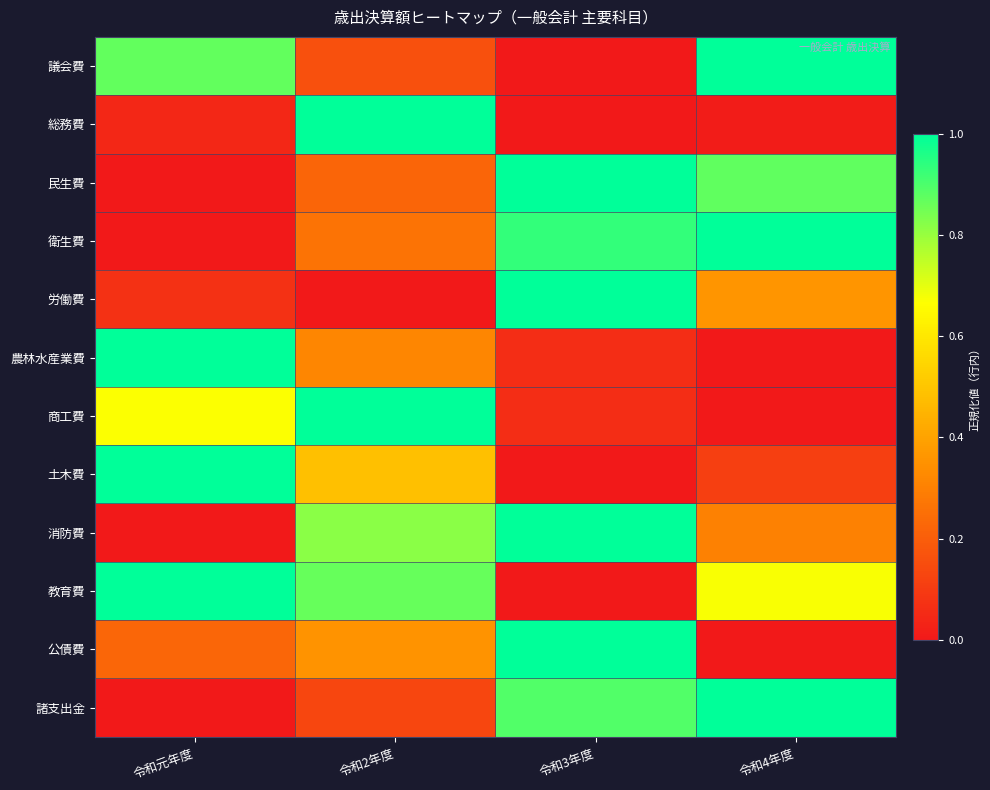

Reading left to right, what are all the values shown in this chart?

議会費: 令和元年度=0.9	令和2年度=0.2	令和3年度=0.0	令和4年度=1.0
総務費: 令和元年度=0.0	令和2年度=1.0	令和3年度=0.0	令和4年度=0.0
民生費: 令和元年度=0.0	令和2年度=0.2	令和3年度=1.0	令和4年度=0.9
衛生費: 令和元年度=0.0	令和2年度=0.3	令和3年度=0.9	令和4年度=1.0
労働費: 令和元年度=0.1	令和2年度=0.0	令和3年度=1.0	令和4年度=0.4
農林水産業費: 令和元年度=1.0	令和2年度=0.3	令和3年度=0.1	令和4年度=0.0
商工費: 令和元年度=0.7	令和2年度=1.0	令和3年度=0.1	令和4年度=0.0
土木費: 令和元年度=1.0	令和2年度=0.5	令和3年度=0.0	令和4年度=0.1
消防費: 令和元年度=0.0	令和2年度=0.8	令和3年度=1.0	令和4年度=0.3
教育費: 令和元年度=1.0	令和2年度=0.9	令和3年度=0.0	令和4年度=0.7
公債費: 令和元年度=0.2	令和2年度=0.4	令和3年度=1.0	令和4年度=0.0
諸支出金: 令和元年度=0.0	令和2年度=0.1	令和3年度=0.9	令和4年度=1.0